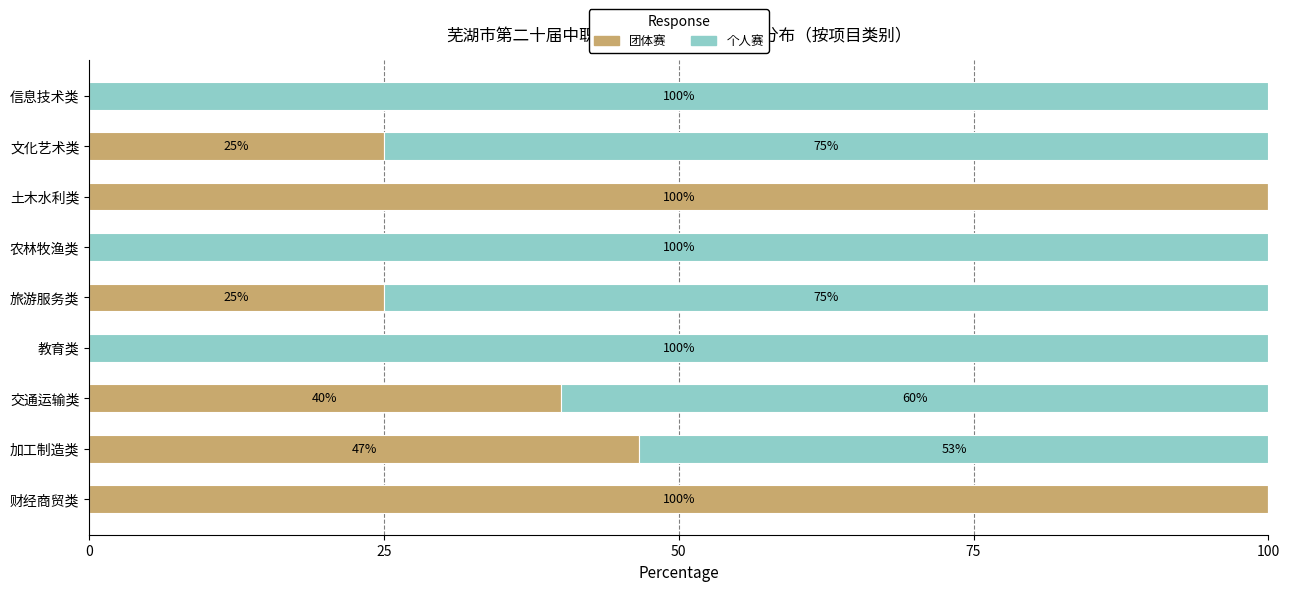

The value of 团体赛 at 旅游服务类 is 10.3. True or false?

False